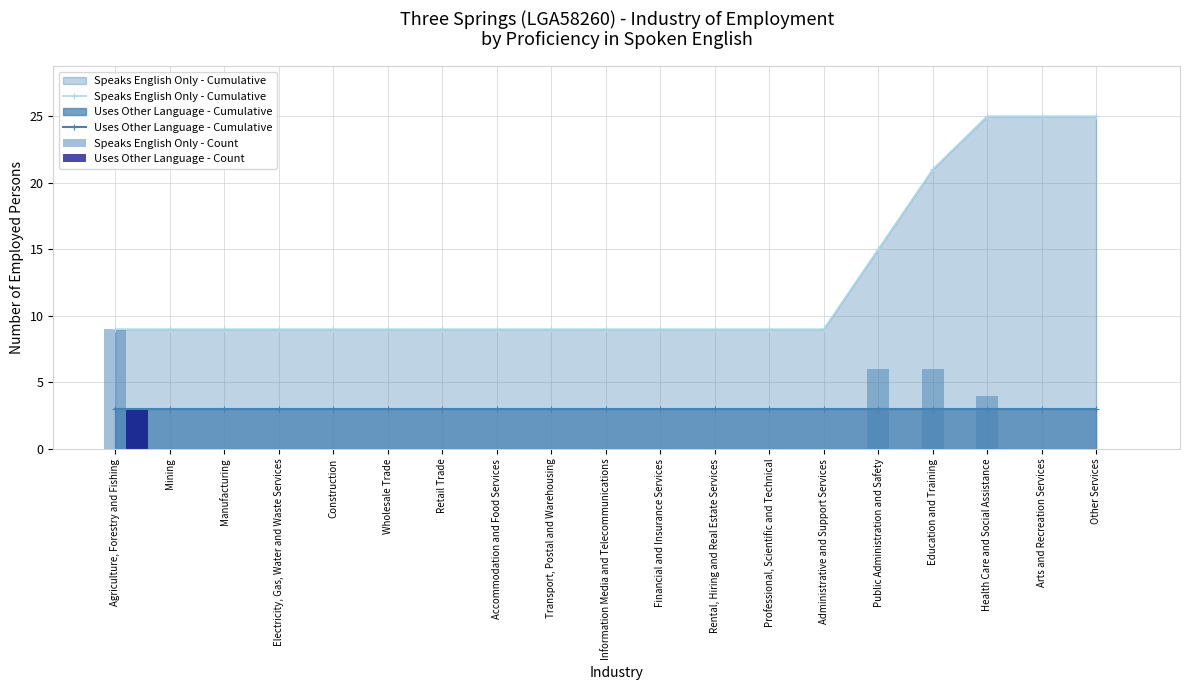

What position from the right is Other Services?

1